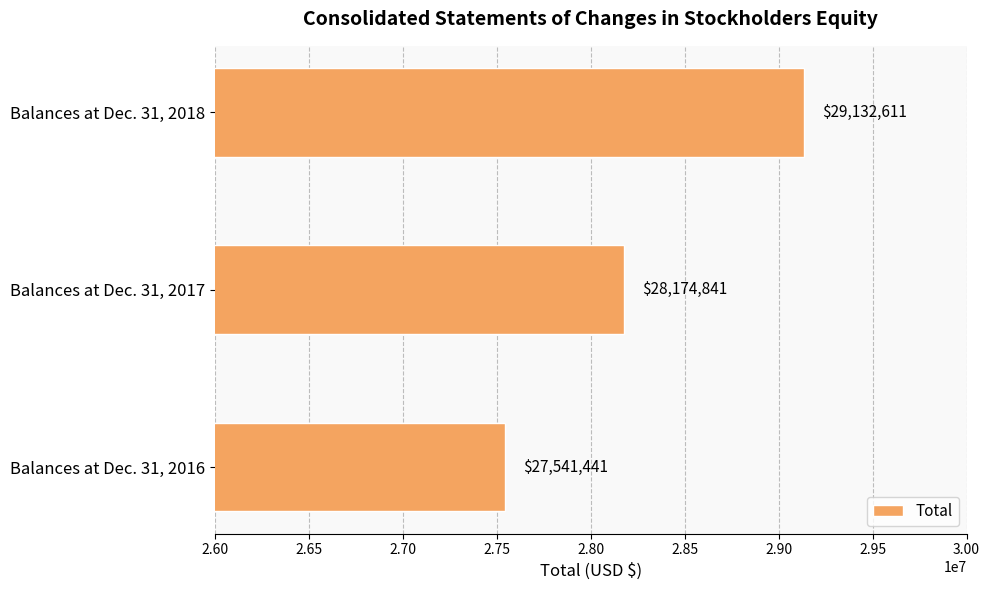

At which category does the chart reach its peak across all series?

Balances at Dec. 31, 2018